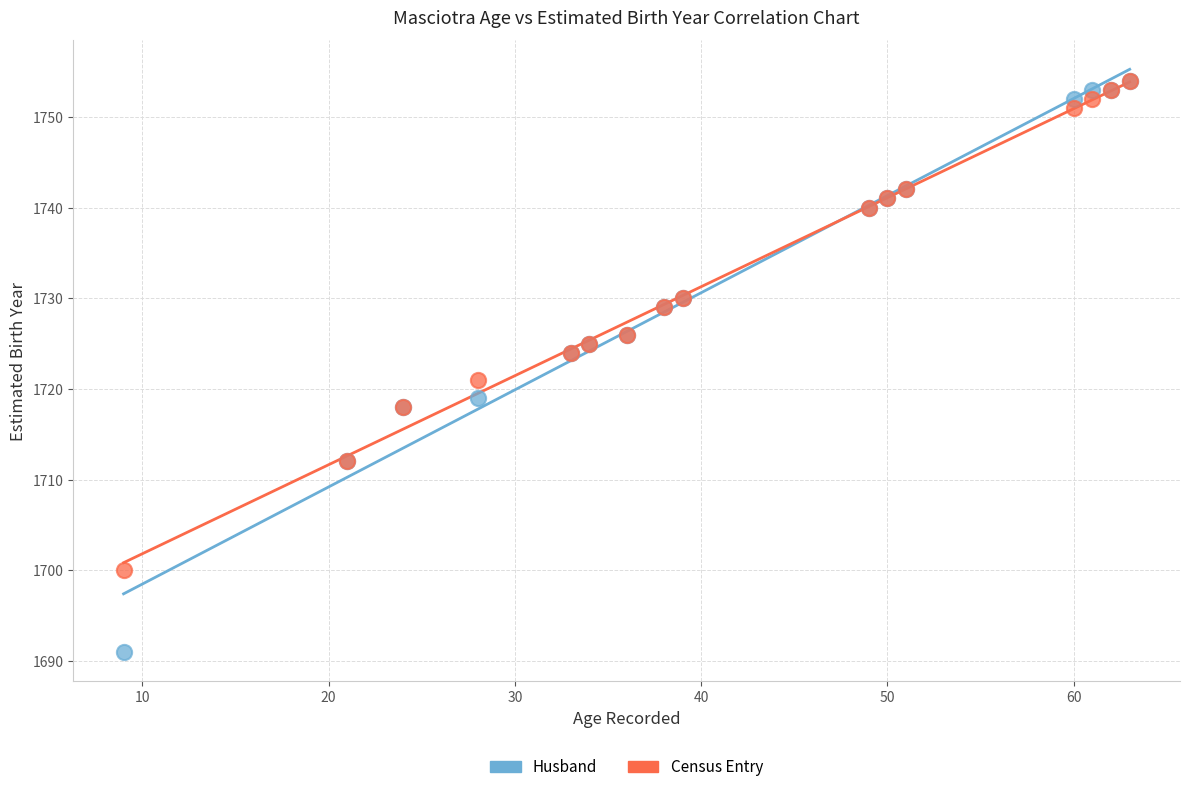

Across all series, what Y value is closest to 1722?

1721